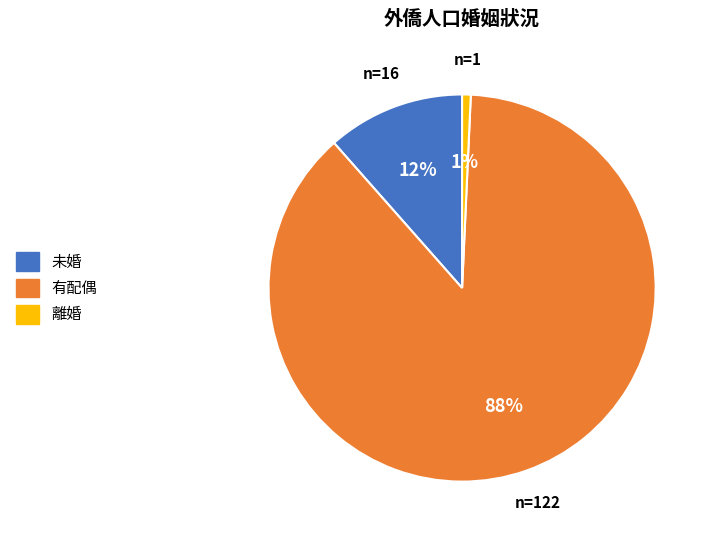

Between 未婚 and 有配偶, which is larger?

有配偶